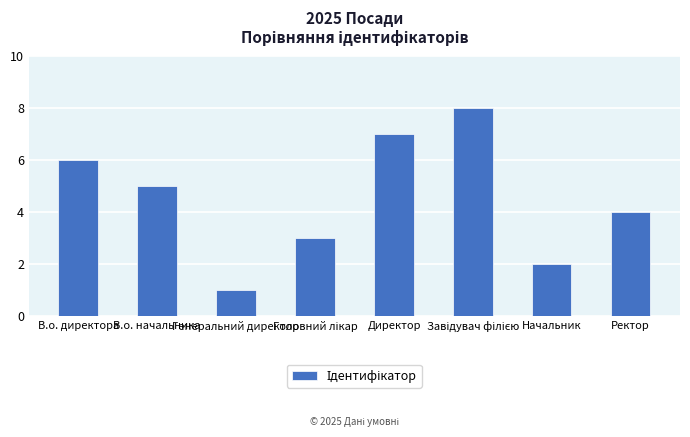

What is the sum of all values?

36